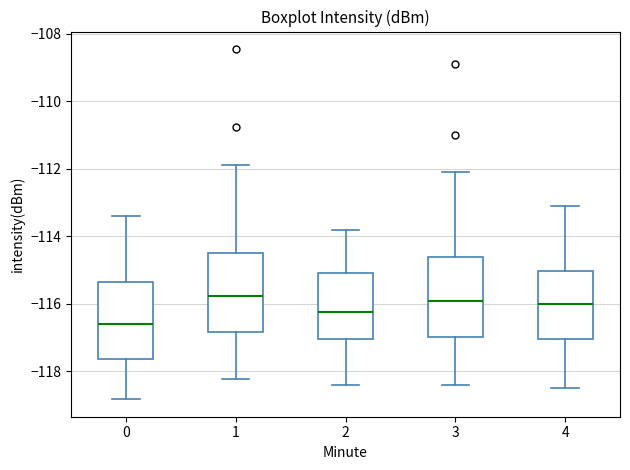

Where does the median line of the box at x = 0 sit on the y-axis? The values are not printed on the chart, so give them approximately, as read against the axis.

-116.6